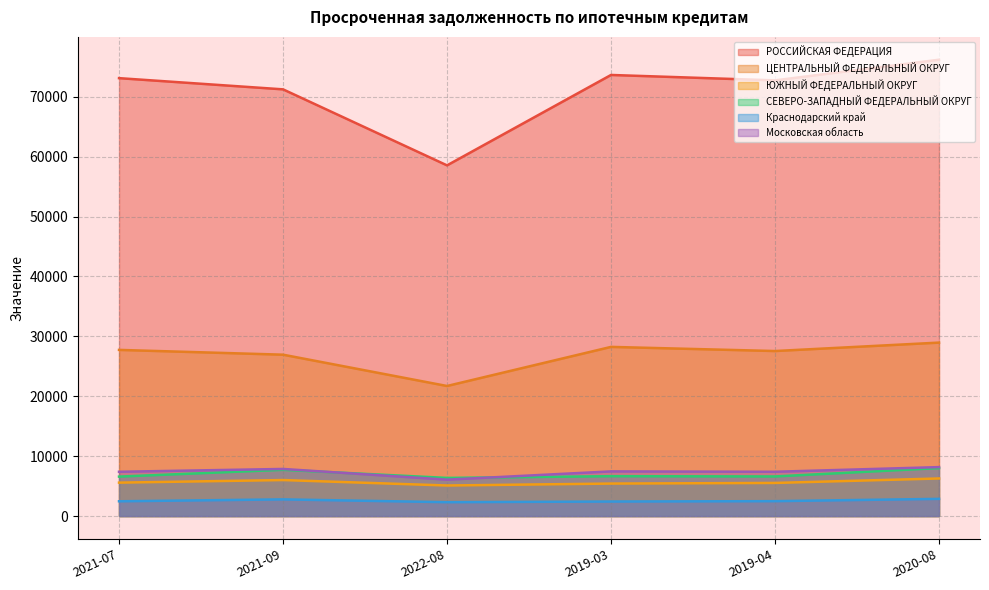

The РОССИЙСКАЯ ФЕДЕРАЦИЯ series shows 73639 at 2019-03. True or false?

True